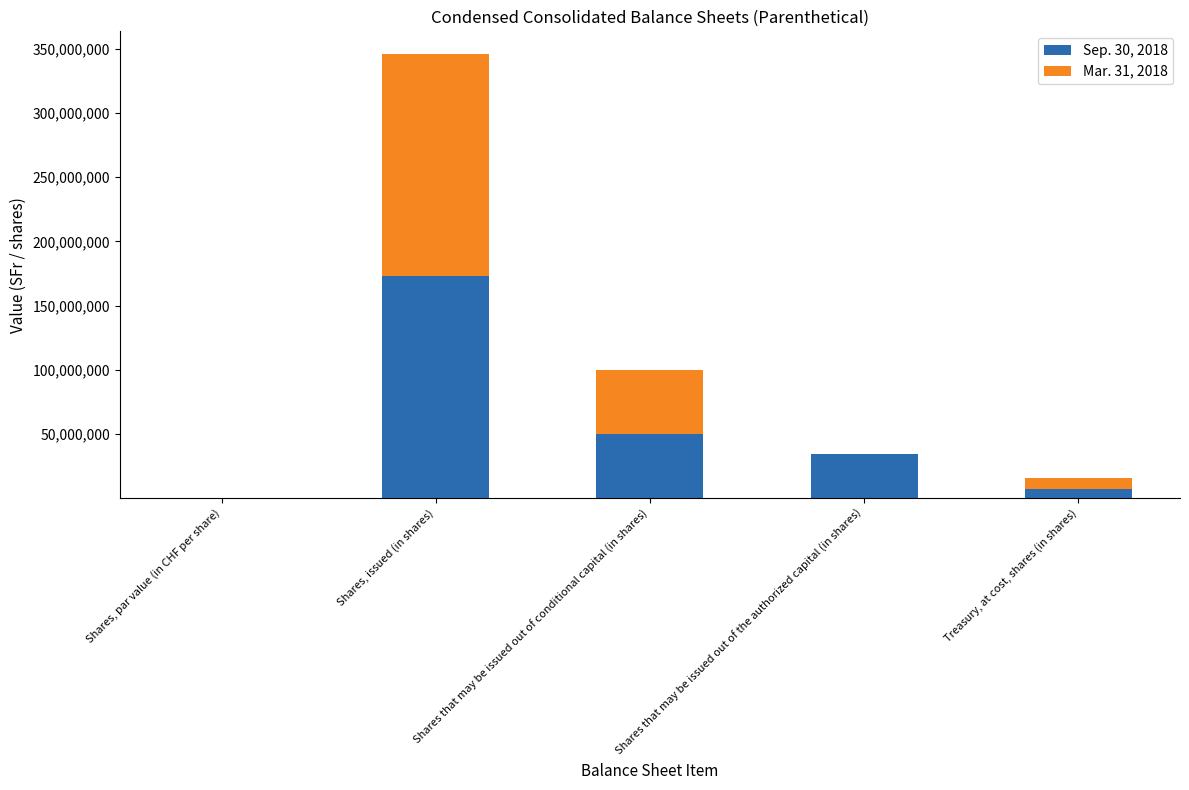

The Sep. 30, 2018 series shows 7384000.0 at Treasury, at cost, shares (in shares). True or false?

True